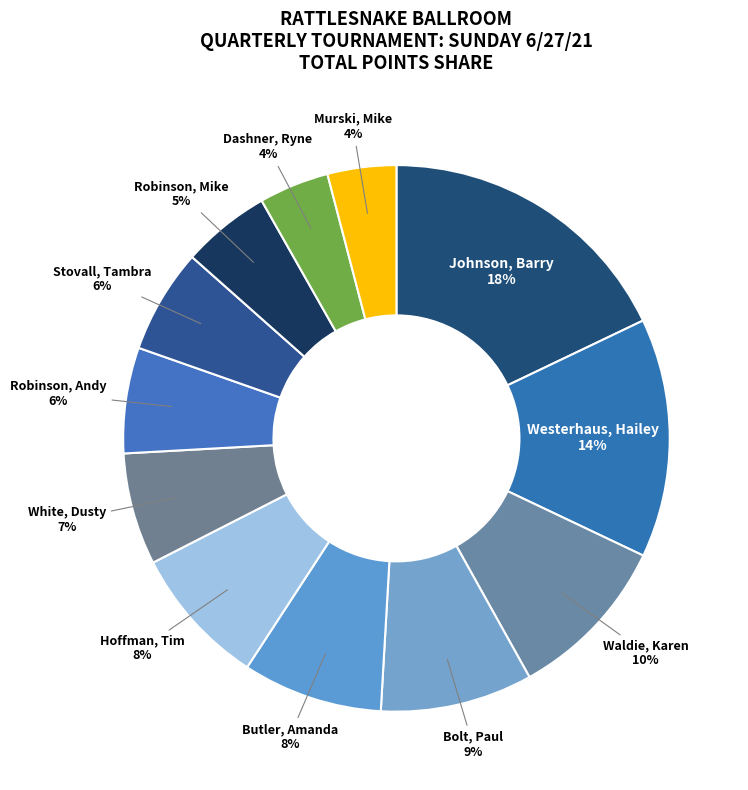

Which has a higher value, Waldie, Karen or Murski, Mike?

Waldie, Karen